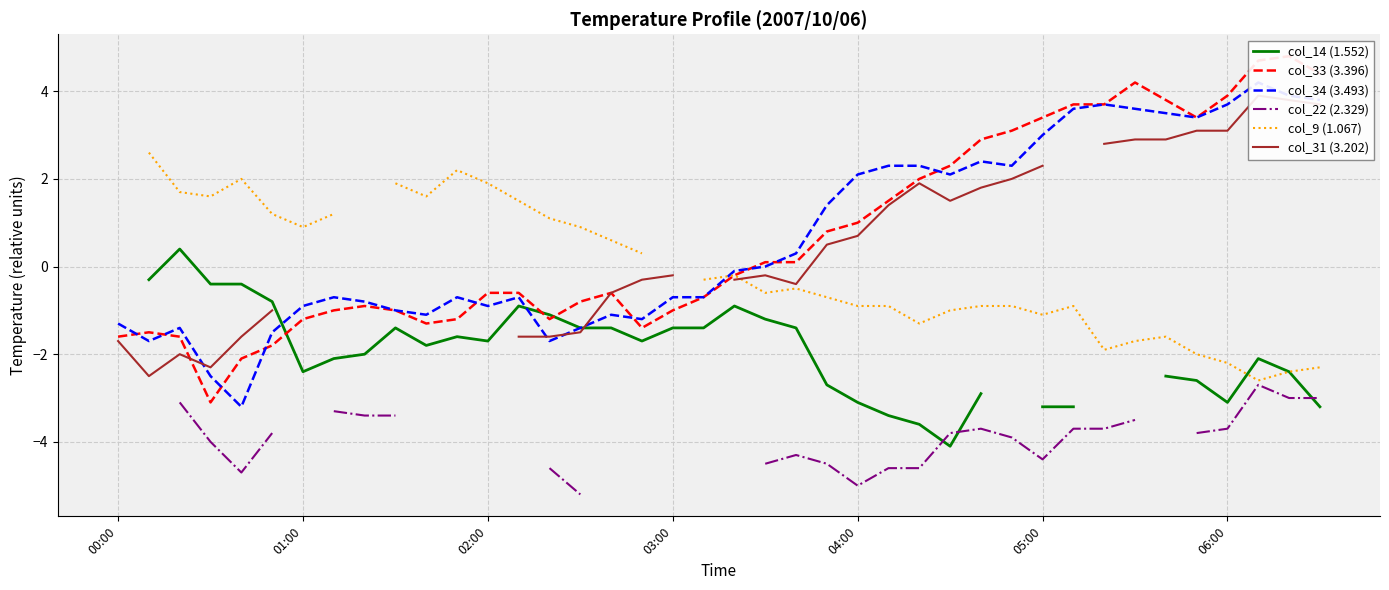

In col_22 (2.329), how many points are higher than both neighbors (excluding endpoints)?

3